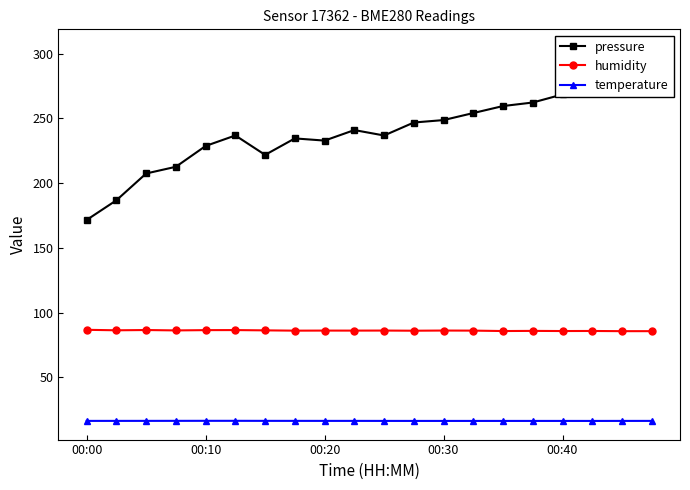

True or false: temperature and pressure cross at least once.

False